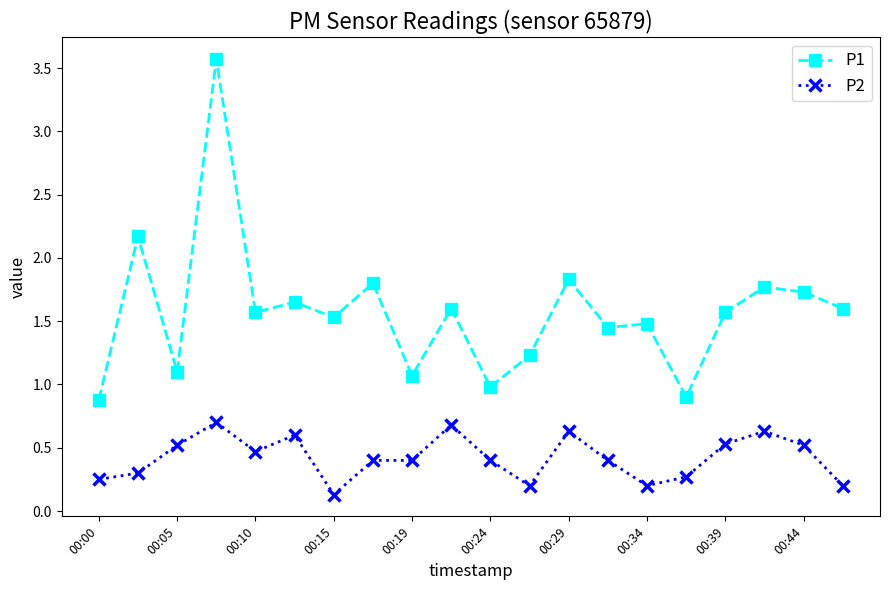

Which series has the largest range (max minus min)?

P1